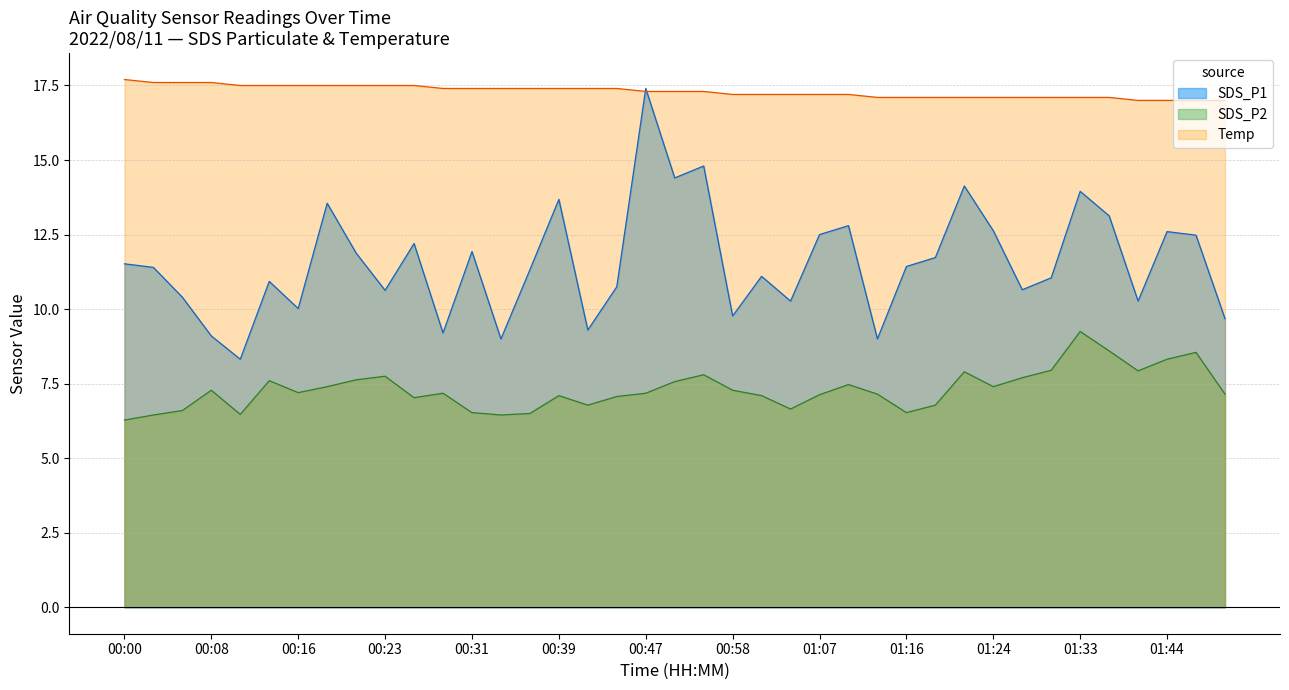

What is the minimum value shown in the chart?

6.3